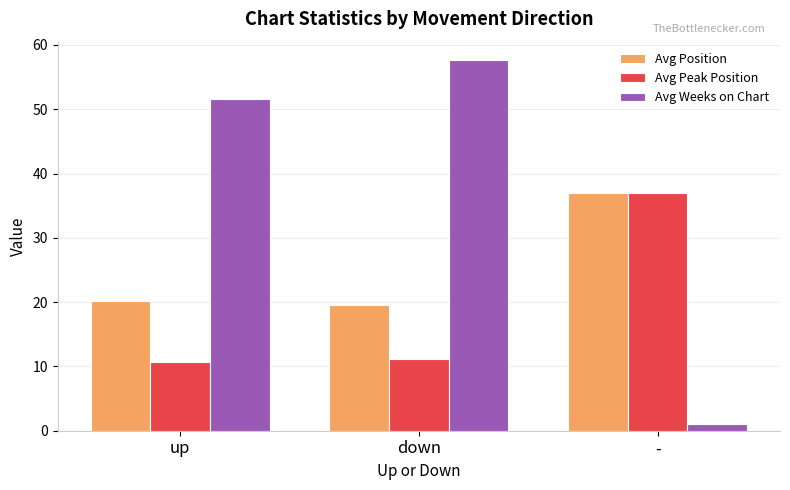

Reading left to right, what are all the values shown in this chart?

Avg Position: up=20.1	down=19.5	-=37.0
Avg Peak Position: up=10.6	down=11.1	-=37.0
Avg Weeks on Chart: up=51.6	down=57.6	-=1.0